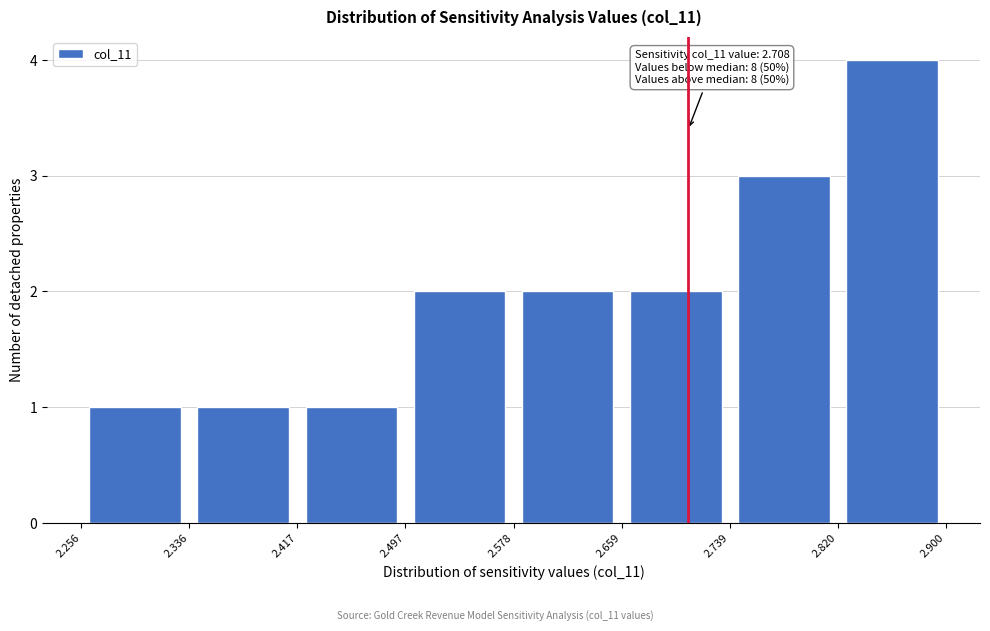

Which range on the x-axis has the tallest bar?

2.820 to 2.900